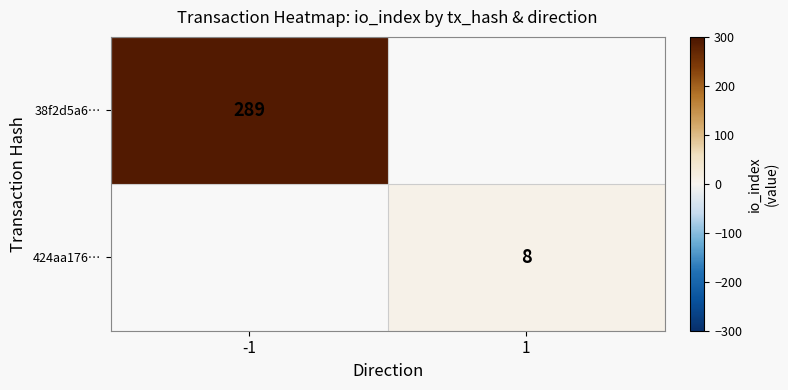

Is it true that 38f2d5a6… equals 473.2 at -1?

False